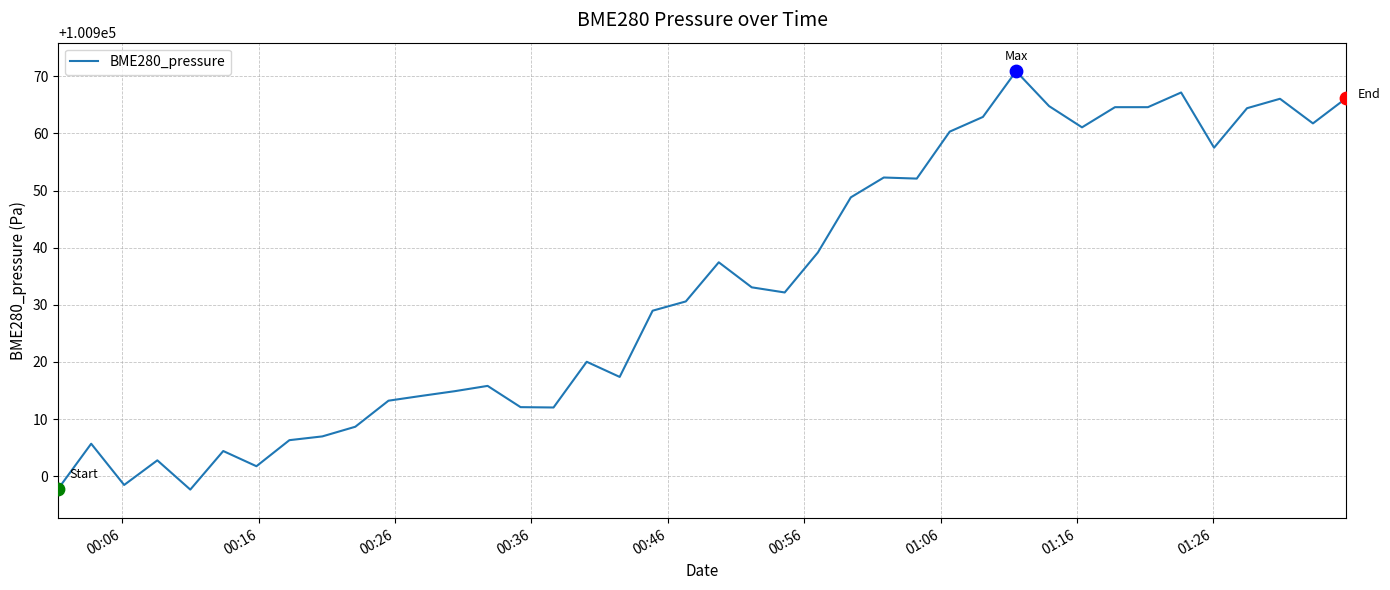

What is the difference between the maximum and minimum values?

73.2